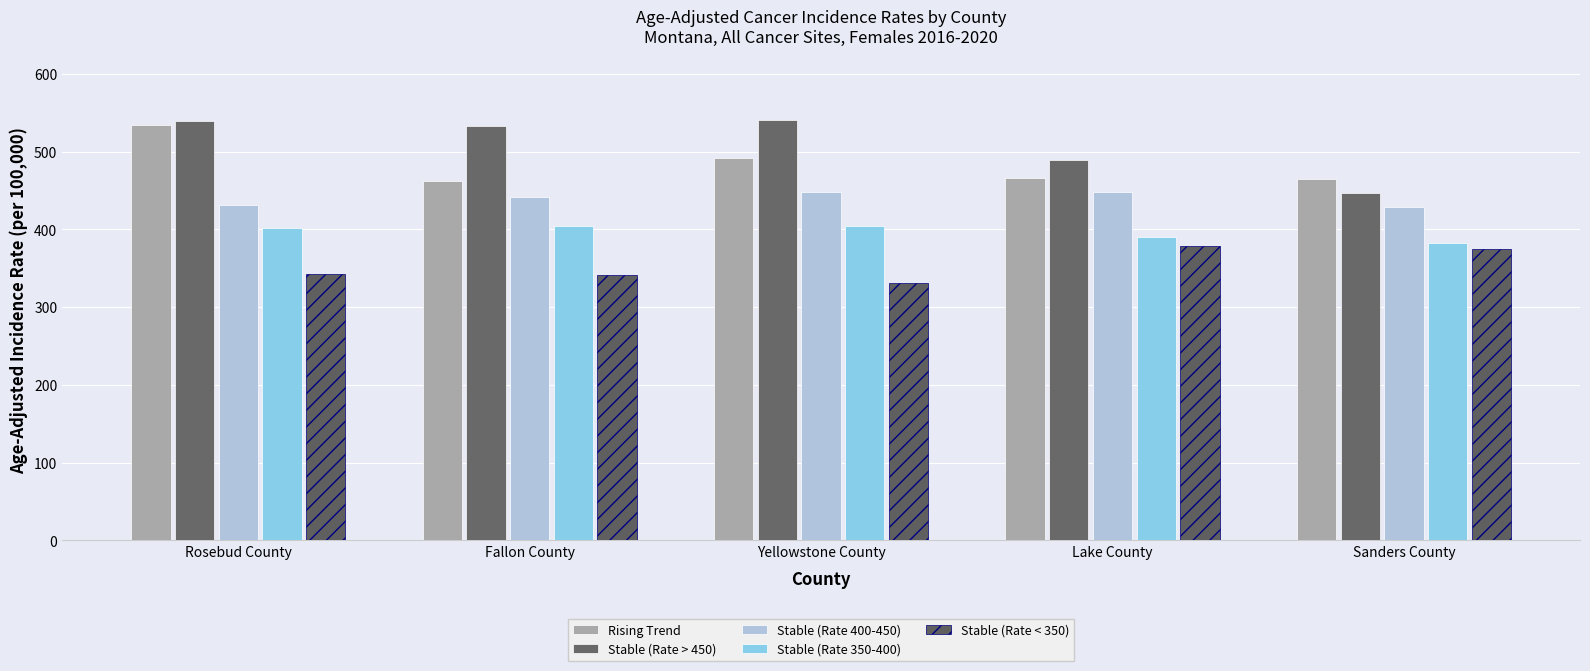

How many data points in Stable (Rate 350-400) are less than 402?

2